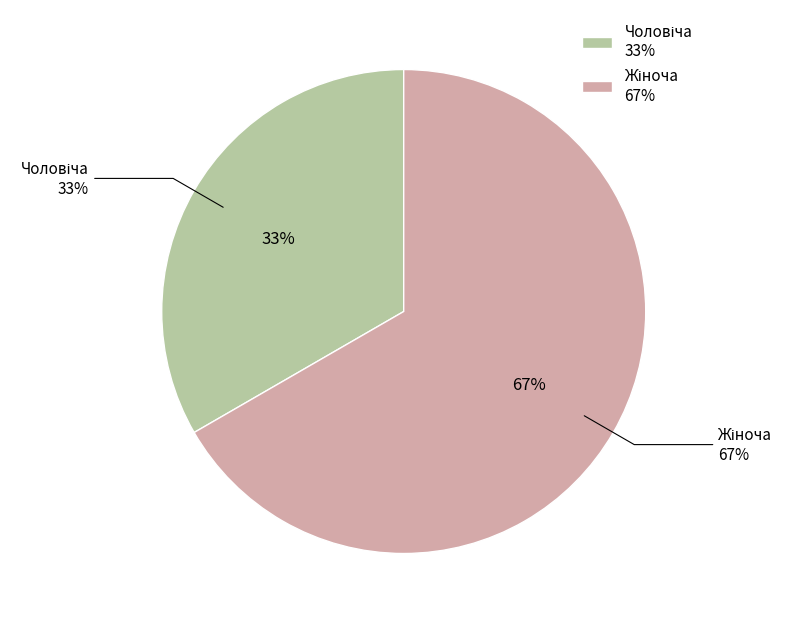

How many slices are in this pie chart?

2